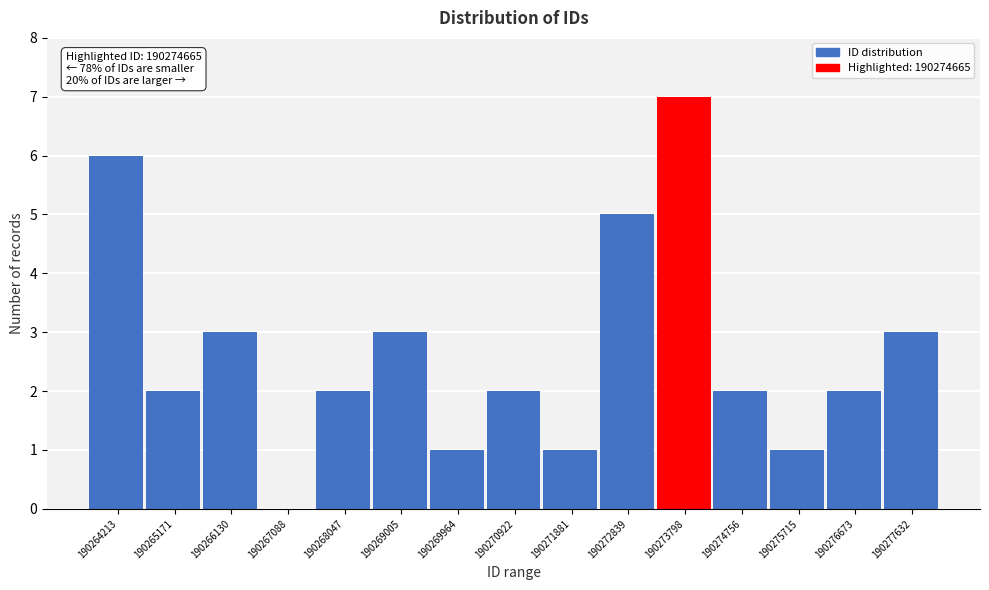

Reading left to right, what are all the values shown in this chart?

190264213=6	190265171=2	190266130=3	190267088=0	190268047=2	190269005=3	190269964=1	190270922=2	190271881=1	190272839=5	190273798=7	190274756=2	190275715=1	190276673=2	190277632=3